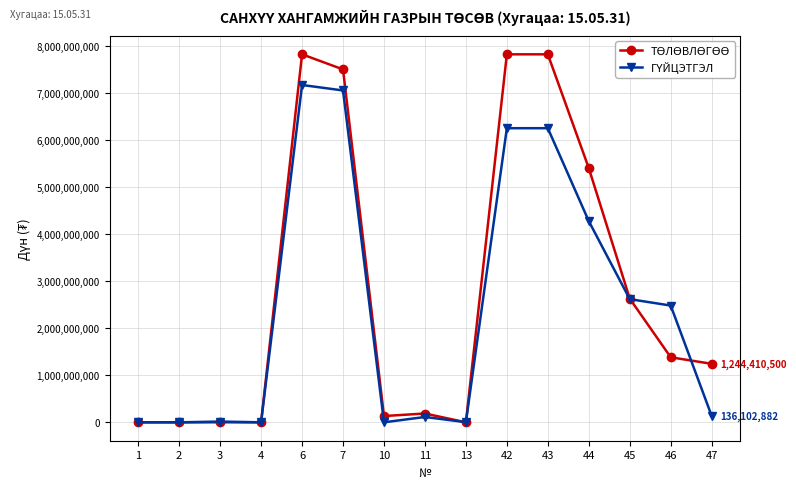

What is the maximum value shown in the chart?

7826402600.0